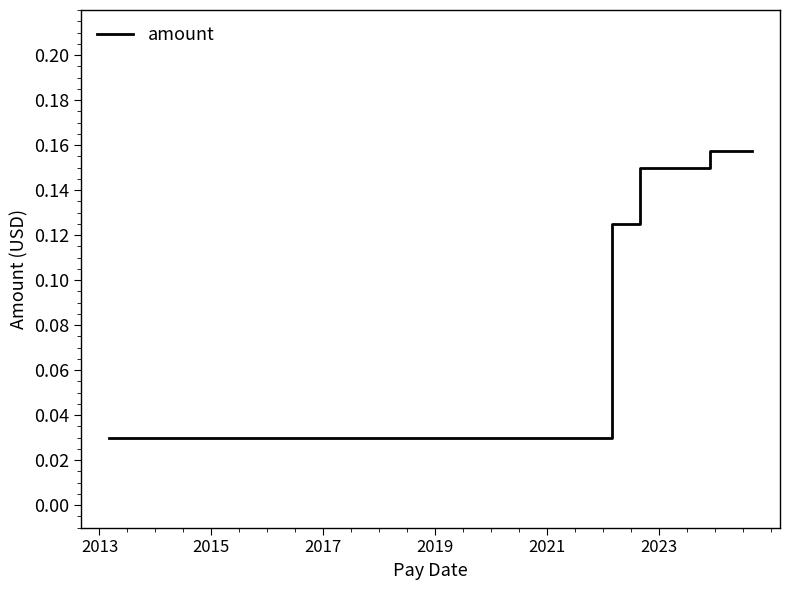

At which category does the chart reach its minimum across all series?

2013